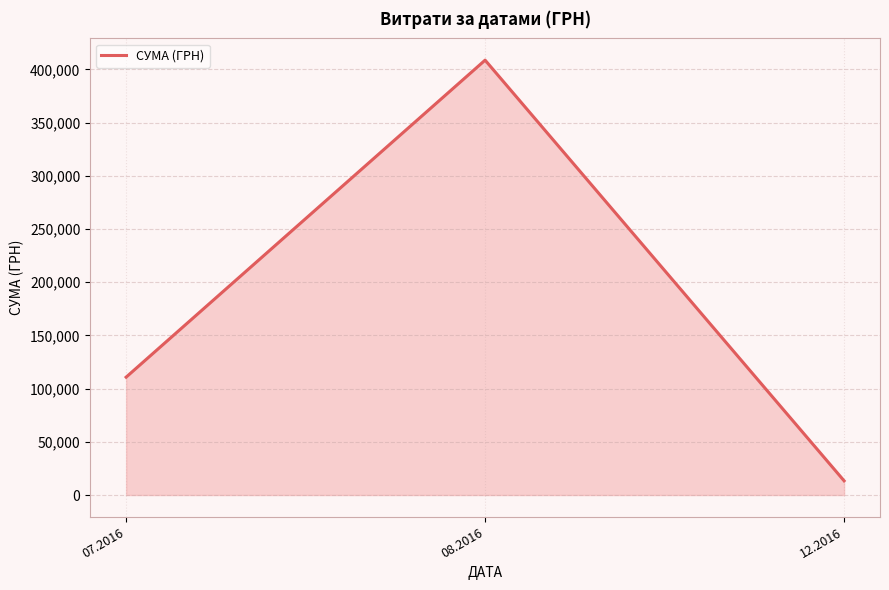

What value does the data have at 08.2016?

408627.1